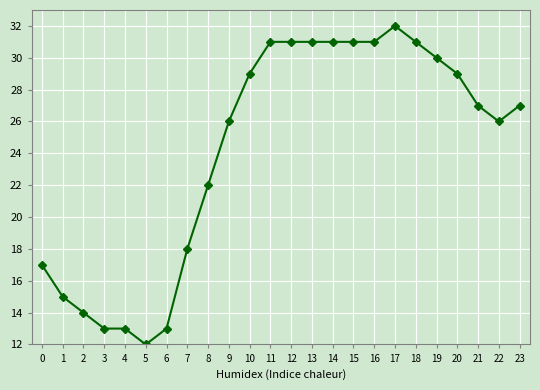

What is the value of the 18th point from the left?

32